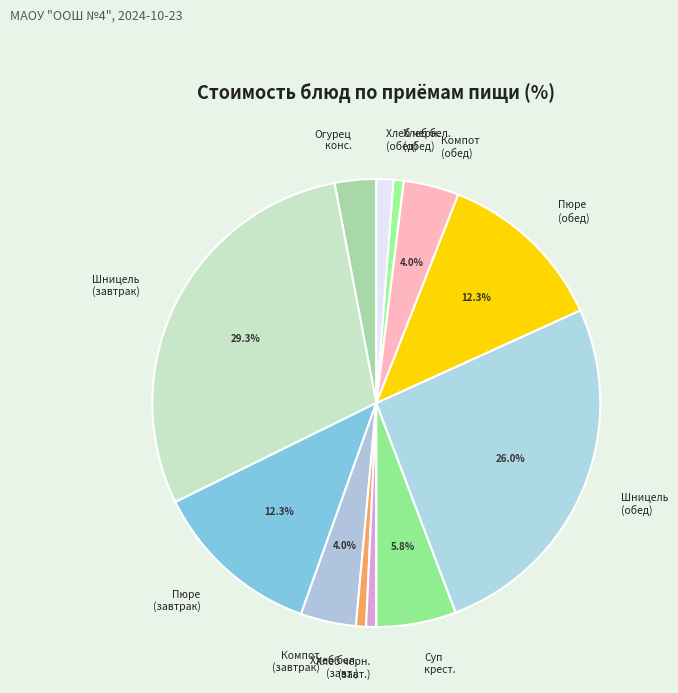

Rank the categories by value from highest to lowest.

Шницель рыбный (горбуша) завтрак, Шницель рыбный (горбуша) обед, Картофельное пюре завтрак, Картофельное пюре обед, Суп крестьянский с крупой, Компот из свежих яблок завтрак, Компот из свежих яблок обед, Огурец консервированный, Хлеб ржано-пшеничный обед, Хлеб пшеничный завтрак, Хлеб ржано-пшеничный завтрак, Хлеб пшеничный обед